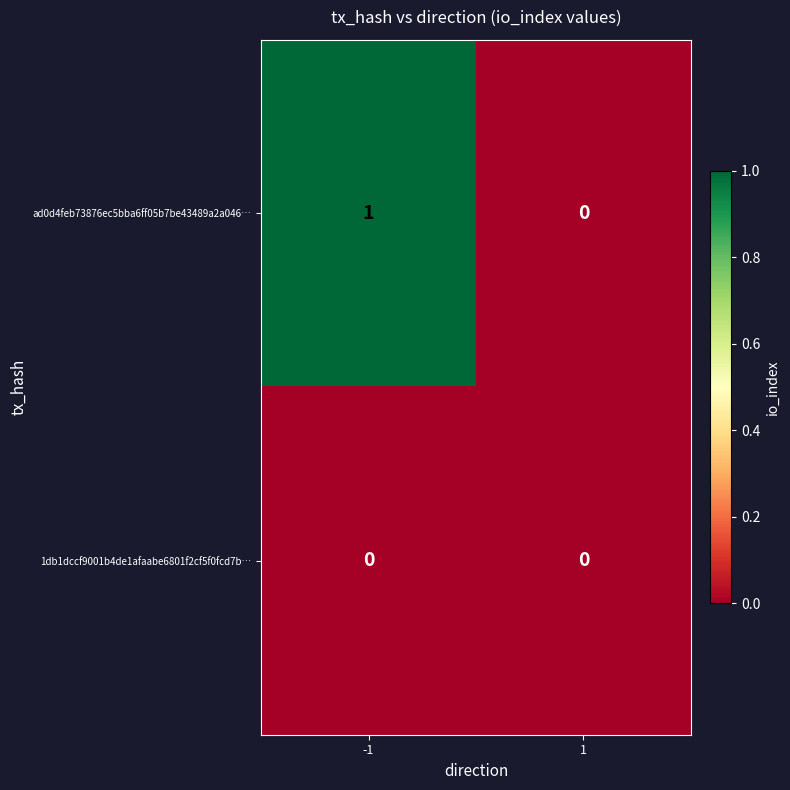

List the series in order of their overall mean, lowest first.

1db1dccf9001b4de1afaabe6801f2cf5f0fcd7b…, ad0d4feb73876ec5bba6ff05b7be43489a2a046…